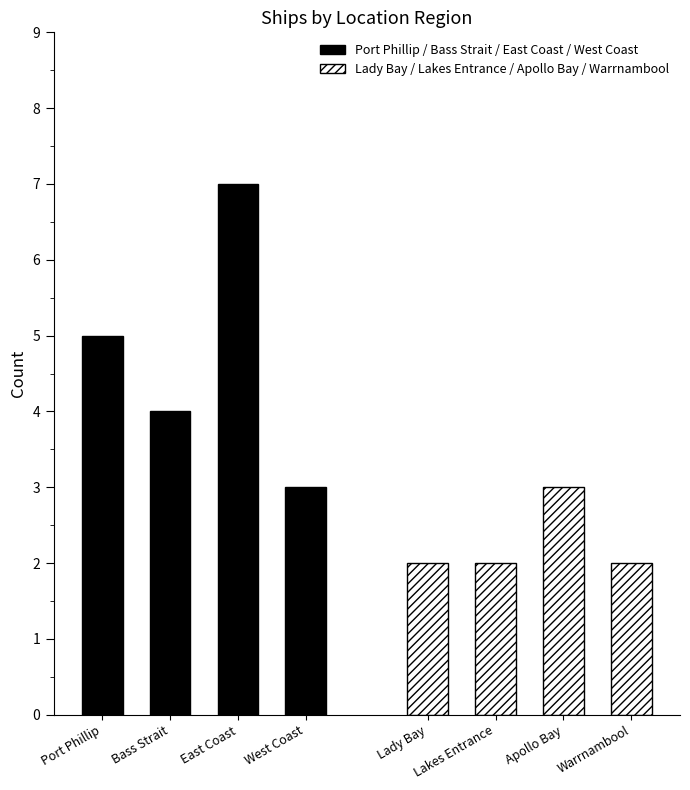

Read the Port Phillip / Bass Strait / East Coast / West Coast value at Bass Strait.

4